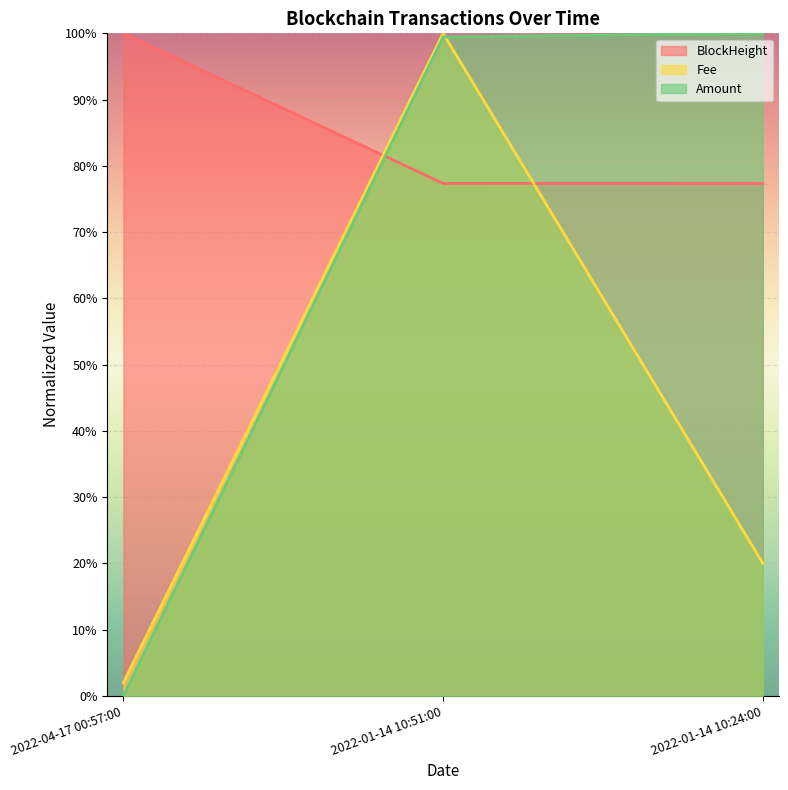

What are all the series names shown in the legend?

BlockHeight, Fee, Amount